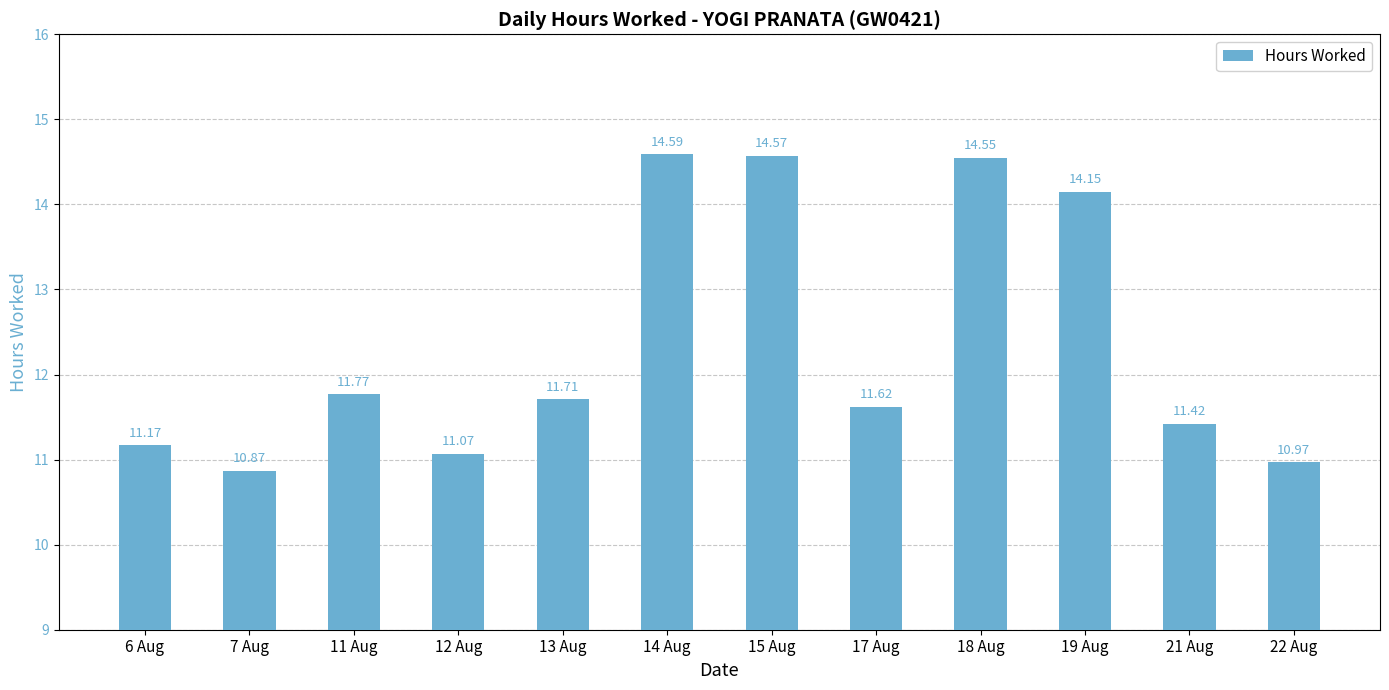

What is the average value?

12.4